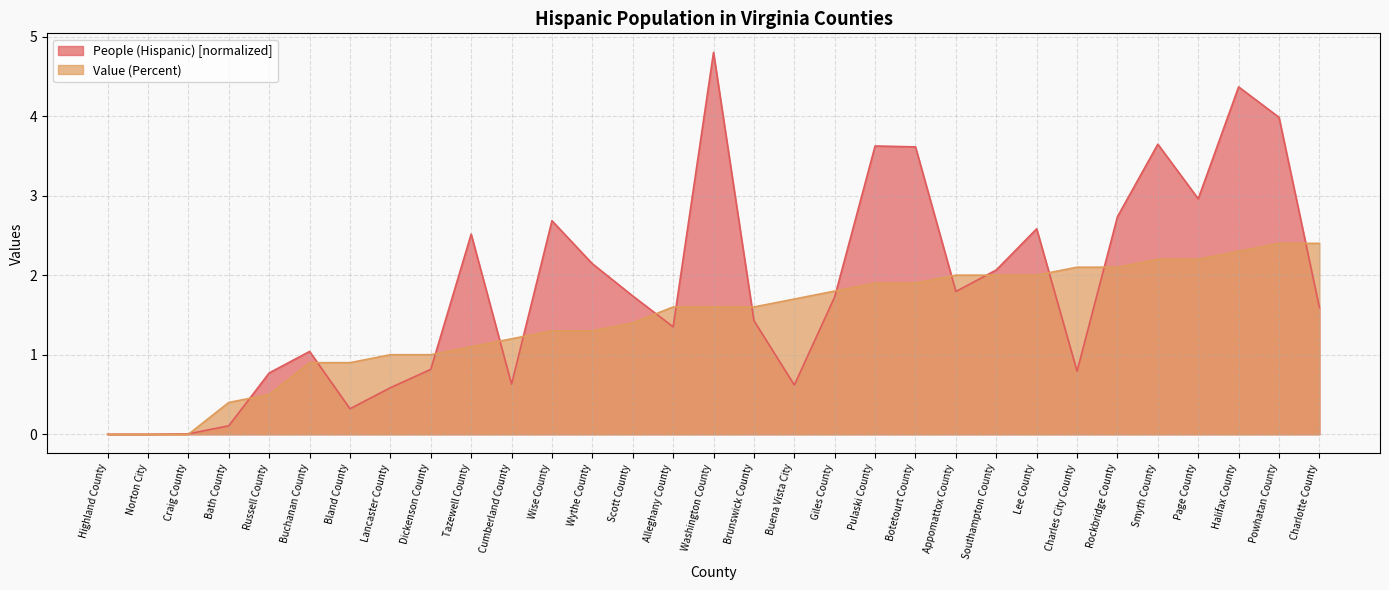

What is the difference between the highest and lowest values at Cumberland County?

0.6